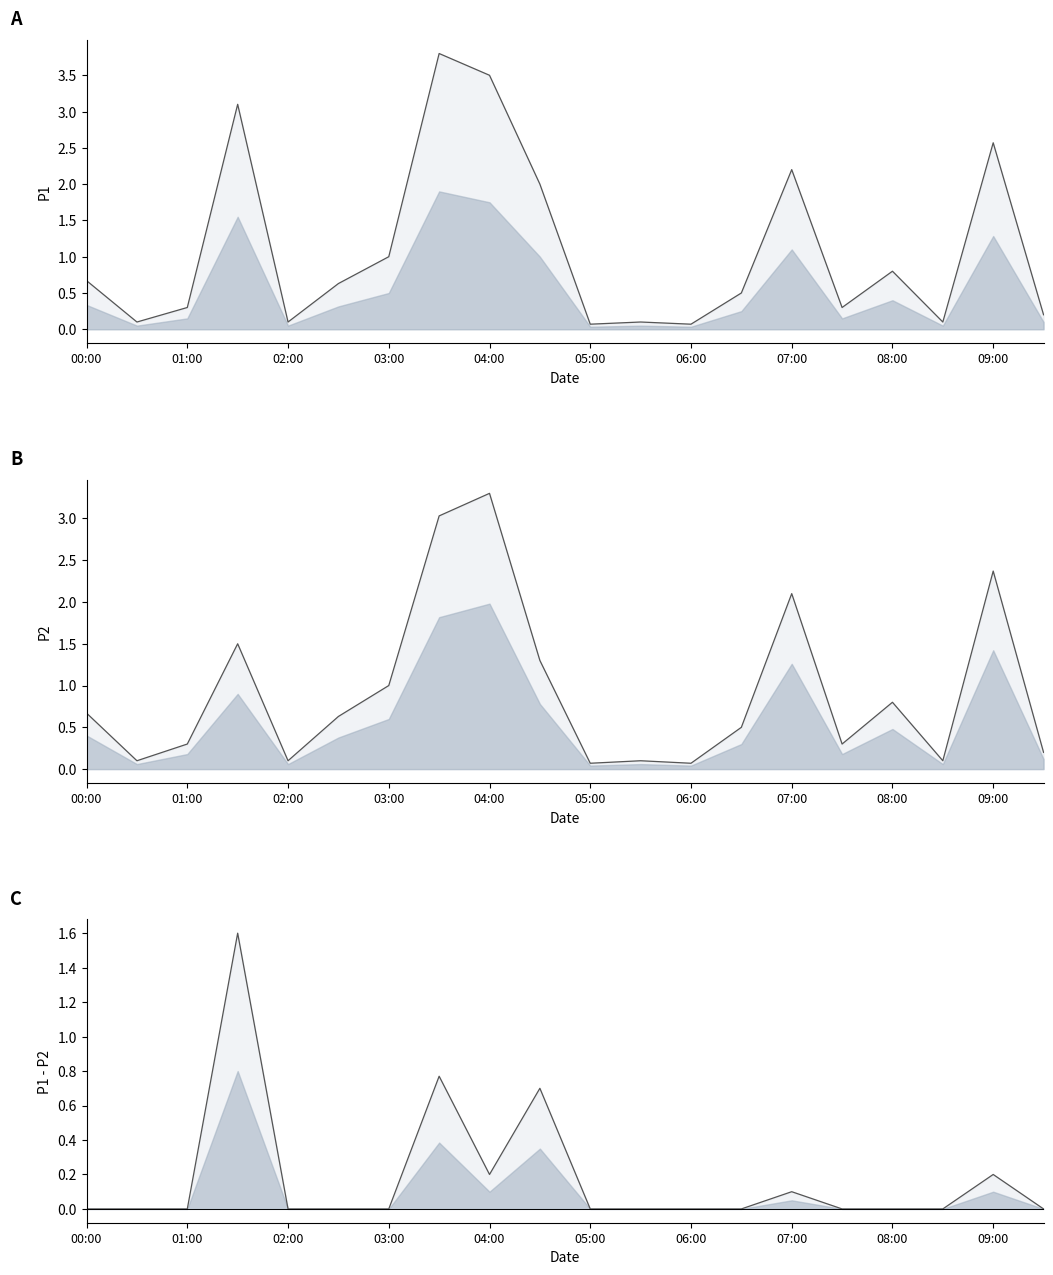

True or false: P1 line and P2 line intersect in this chart.

False